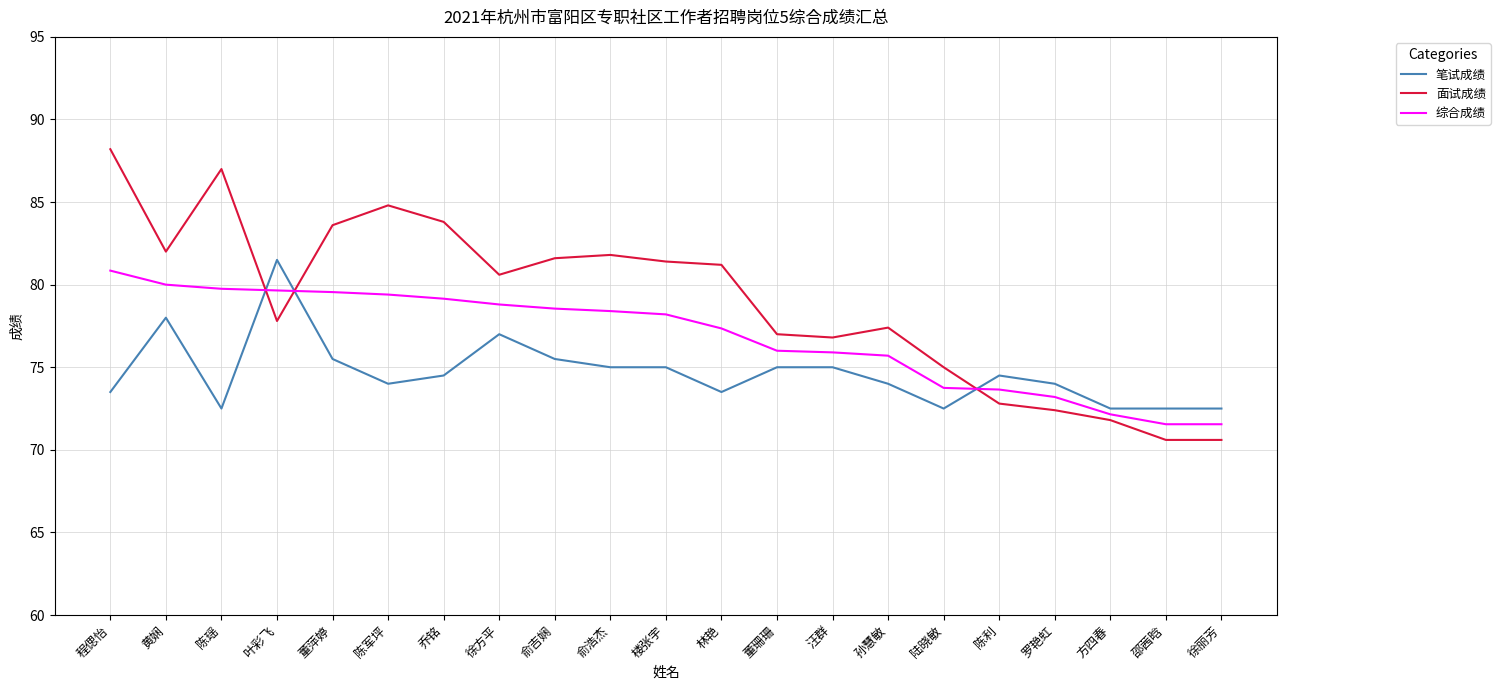

What are all the series names shown in the legend?

笔试成绩, 面试成绩, 综合成绩